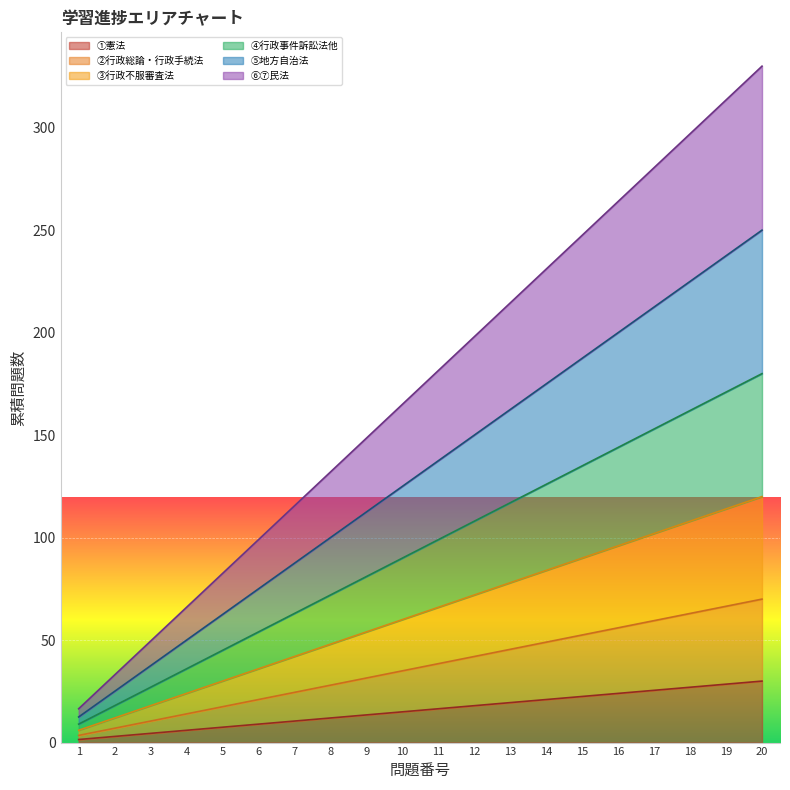

Which series changed the most between 8 and 9?

⑥⑦民法